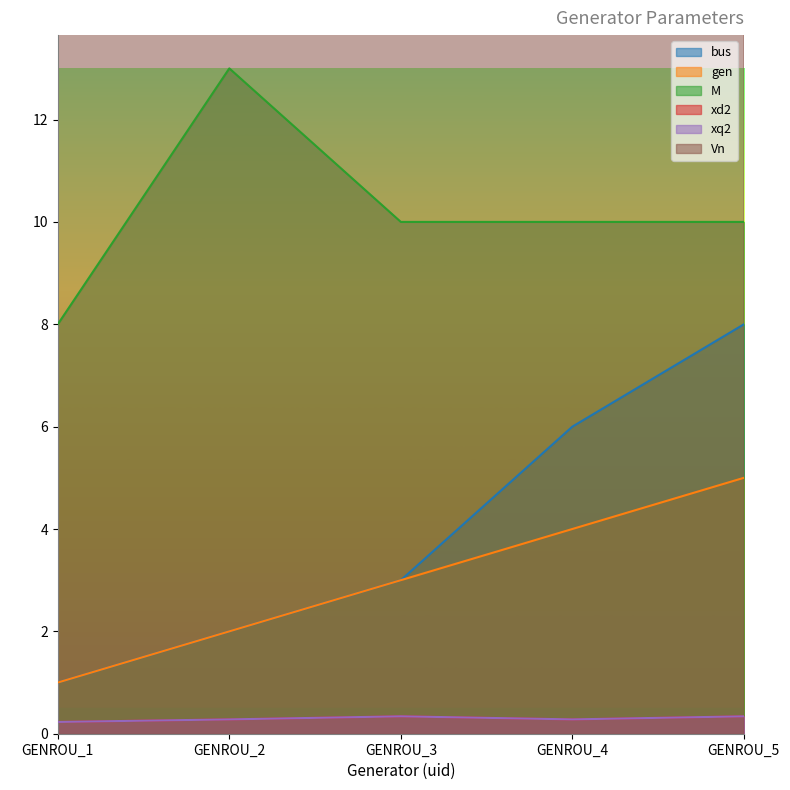

True or false: Vn has more than 1 interior local peaks.

False